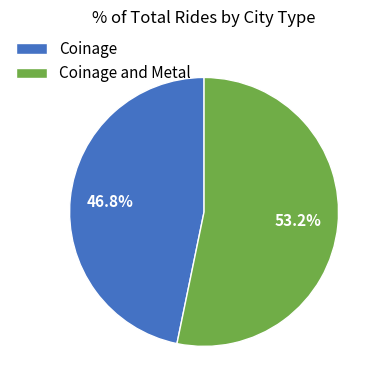

Count the number of slices in the pie.

2